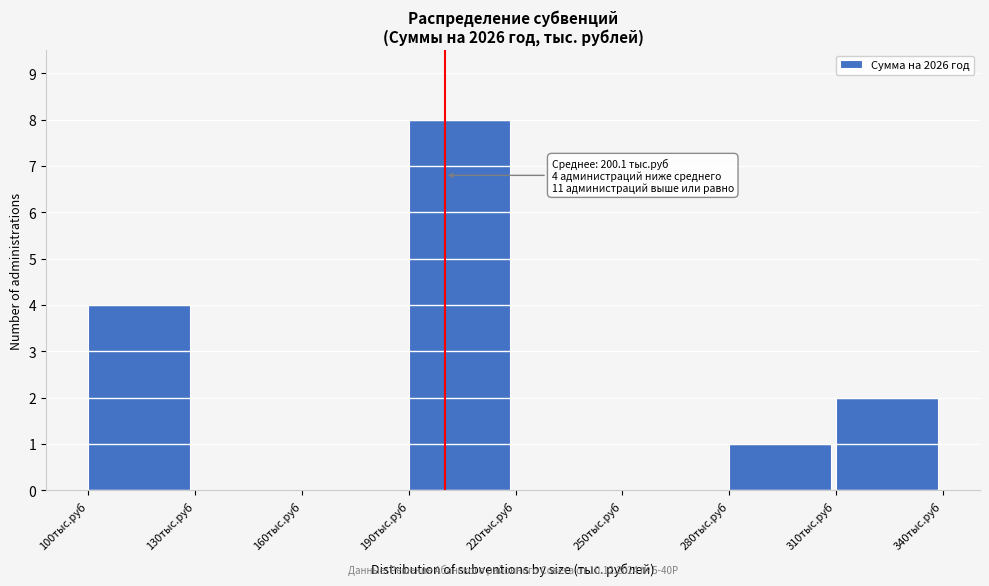

Which range on the x-axis has the tallest bar?

190 to 220